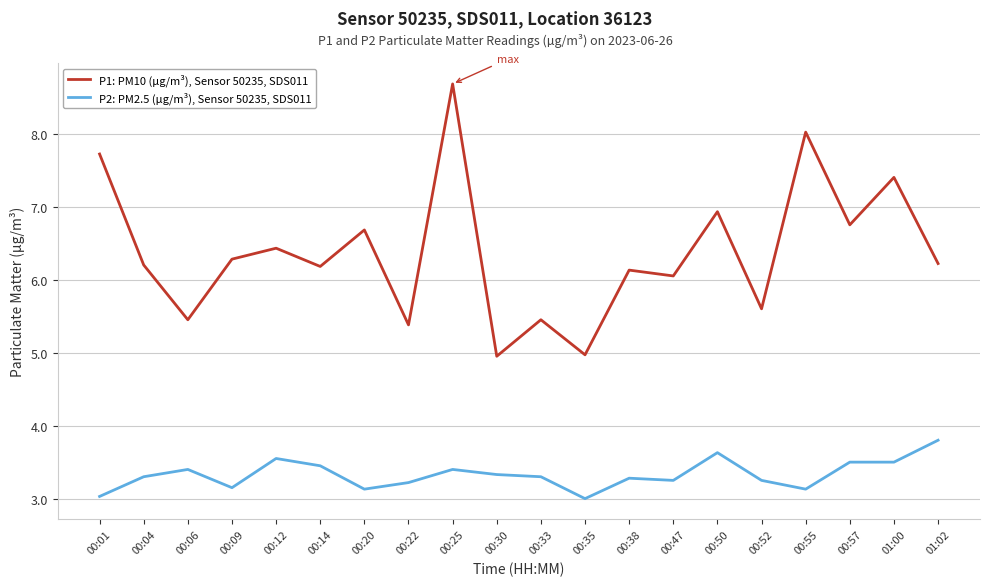

What is the maximum value shown in the chart?

8.7